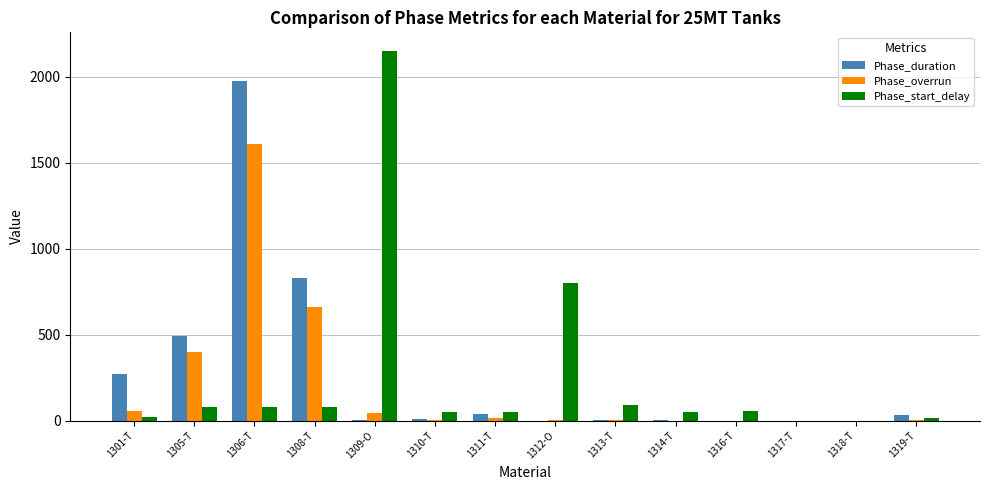

How many groups of bars are there?

14